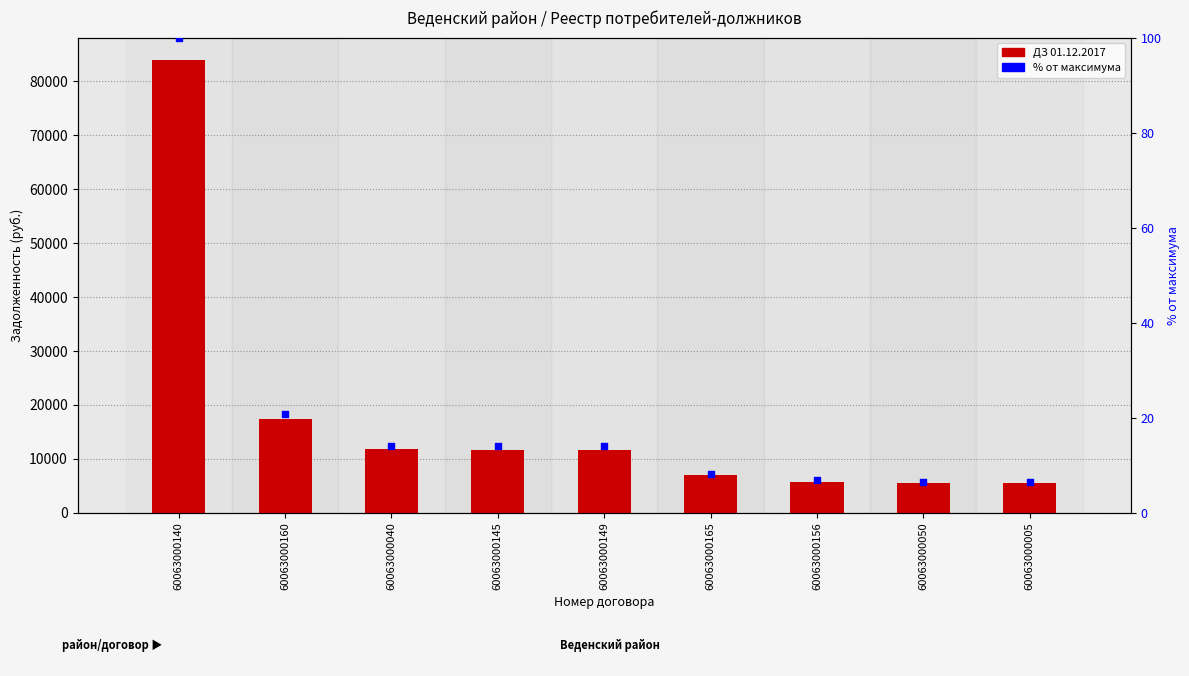

At which category is the sum across all series the highest?

60063000140